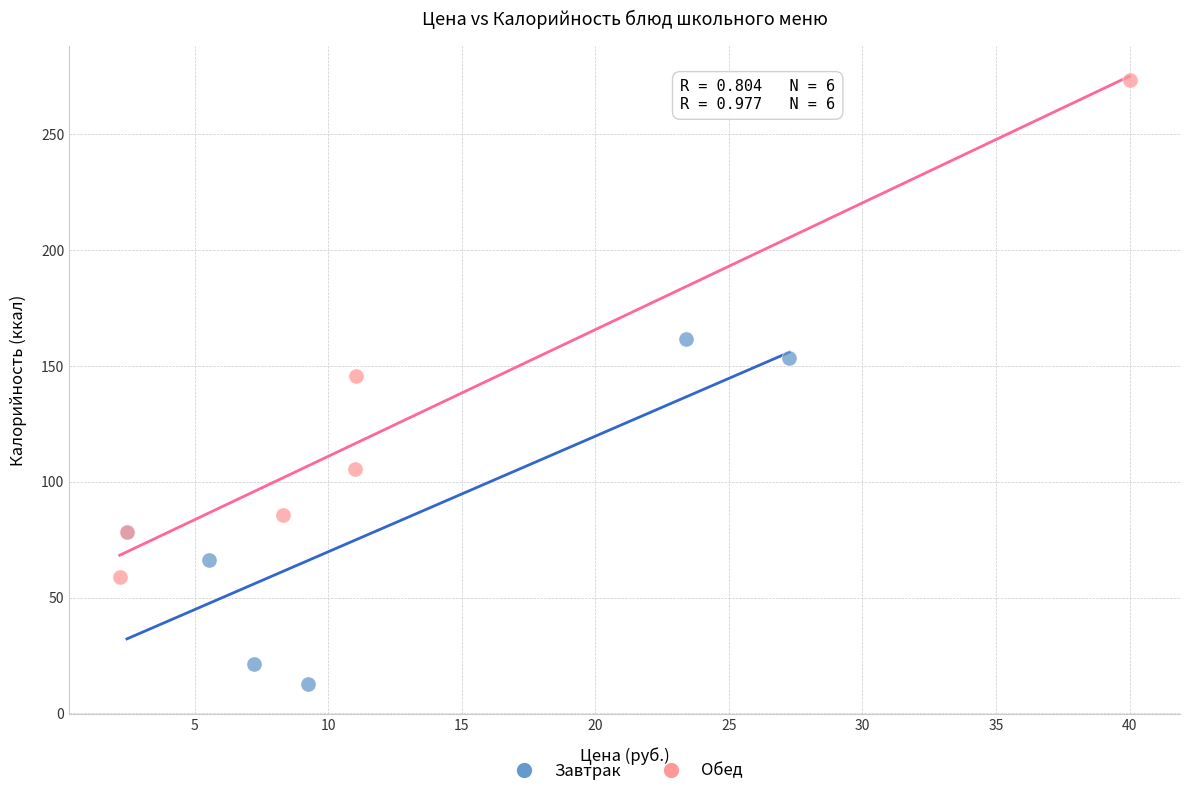

Which series has the widest spread of Y values?

Обед